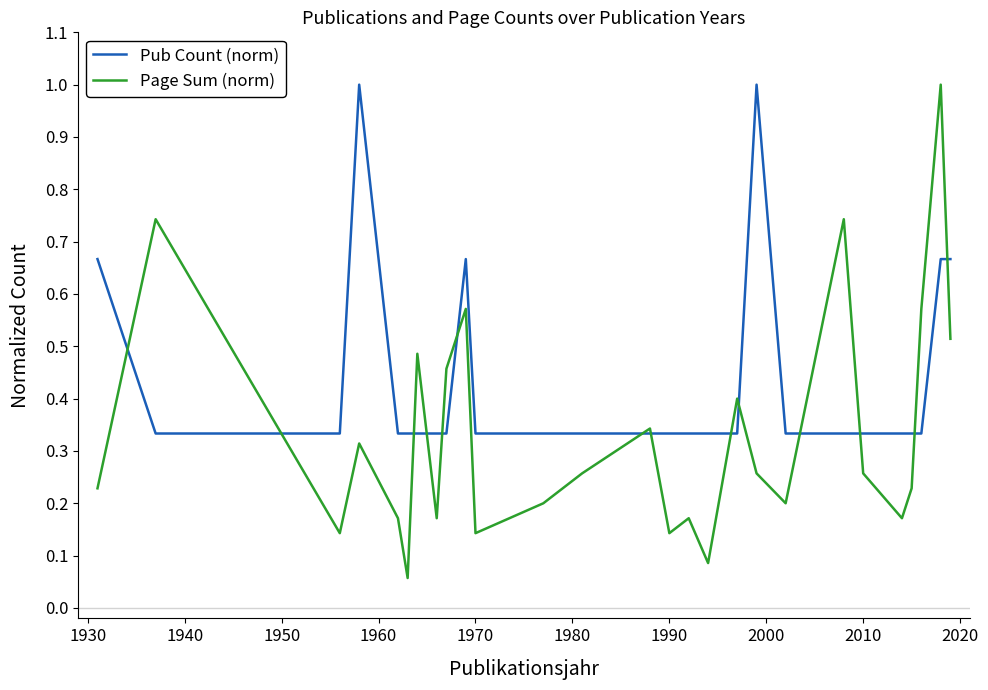

Rank the series by their average value, from lowest to highest.

Page Sum (norm), Pub Count (norm)